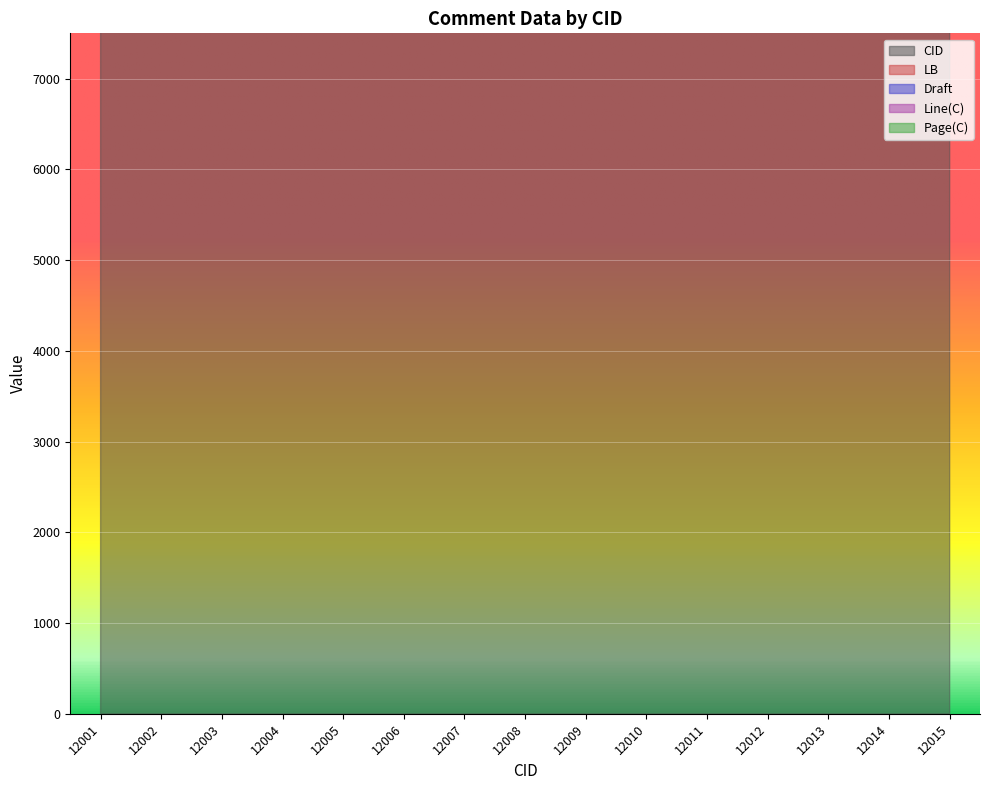

Which category has the highest value in the Draft series?

12001